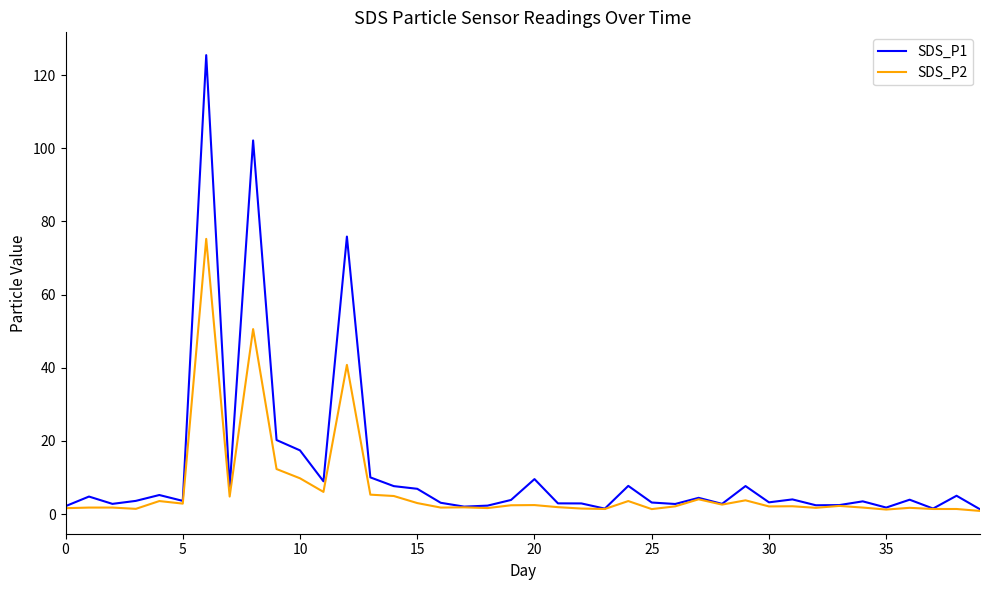

True or false: SDS_P1 has more than 0 points higher than both neighbors.

True